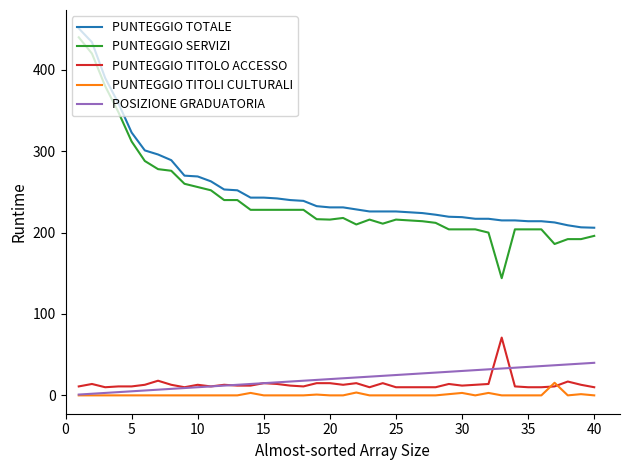

Which series has the widest spread of values?

PUNTEGGIO SERVIZI